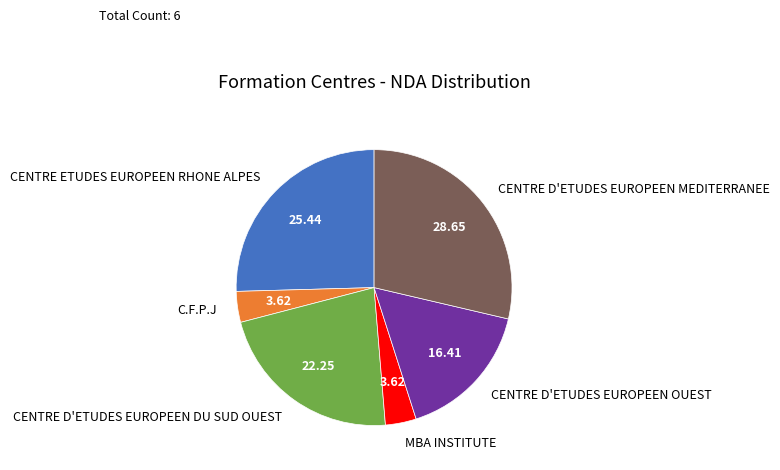

What is the ratio of the value at C.F.P.J to the value at CENTRE D'ETUDES EUROPEEN OUEST?

0.2